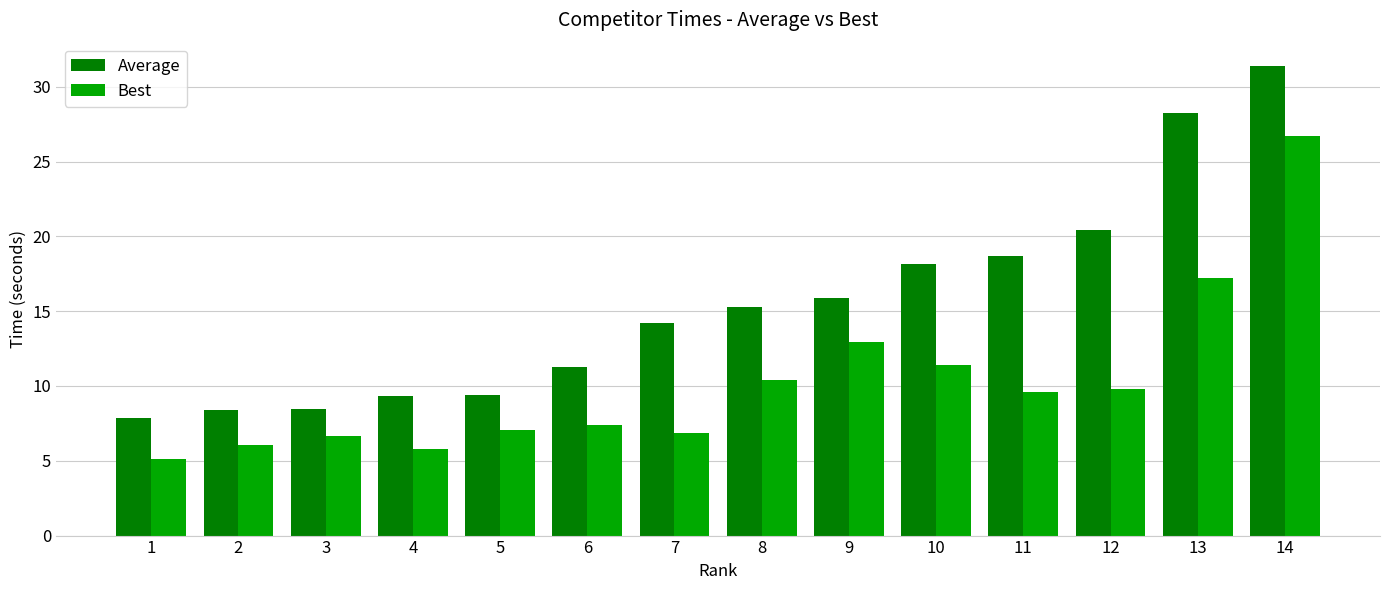

What are all the series names shown in the legend?

Average, Best